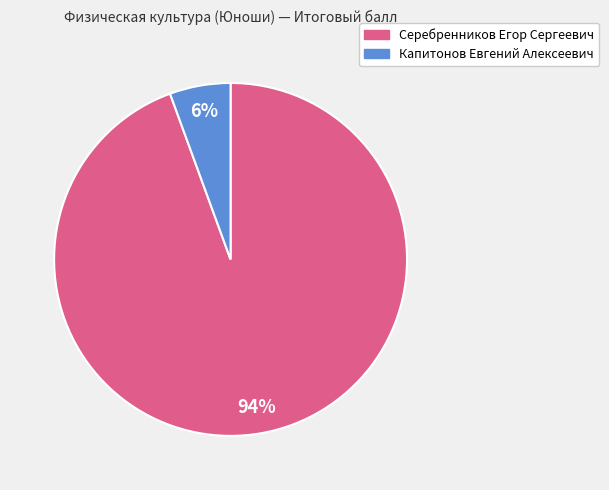

How many segments does this pie chart have?

2